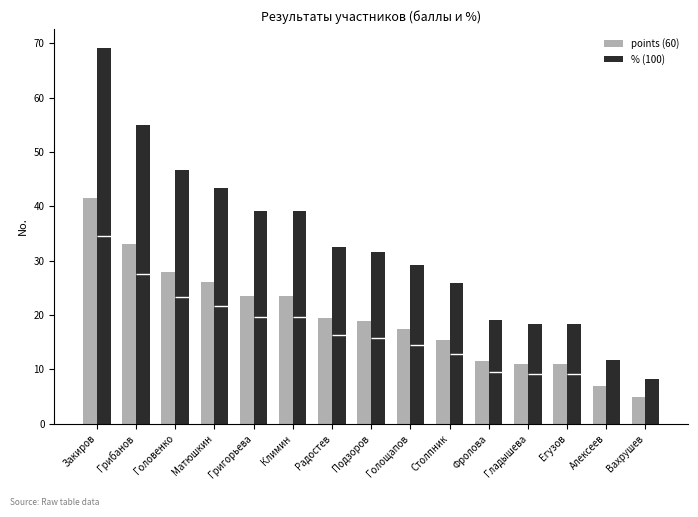

What is the highest value of the points (60) series?

41.5